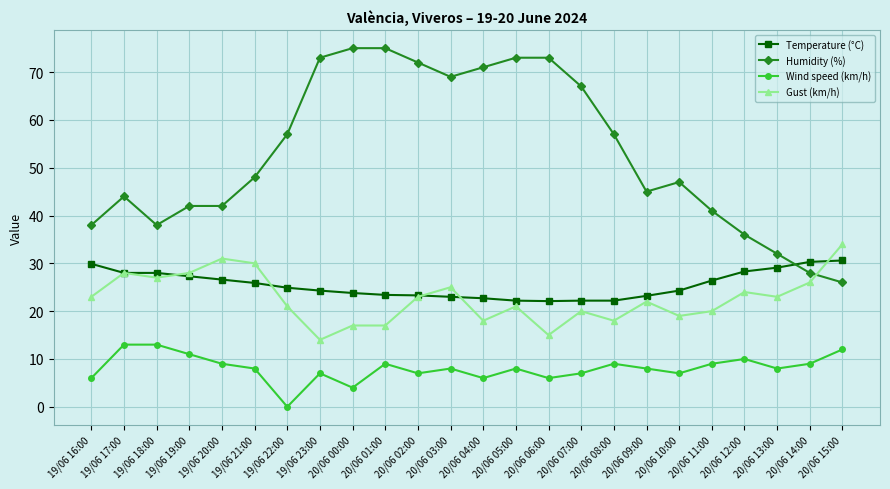

Rank the series at 20/06 12:00 from lowest to highest value.

Wind speed (km/h), Gust (km/h), Temperature (°C), Humidity (%)